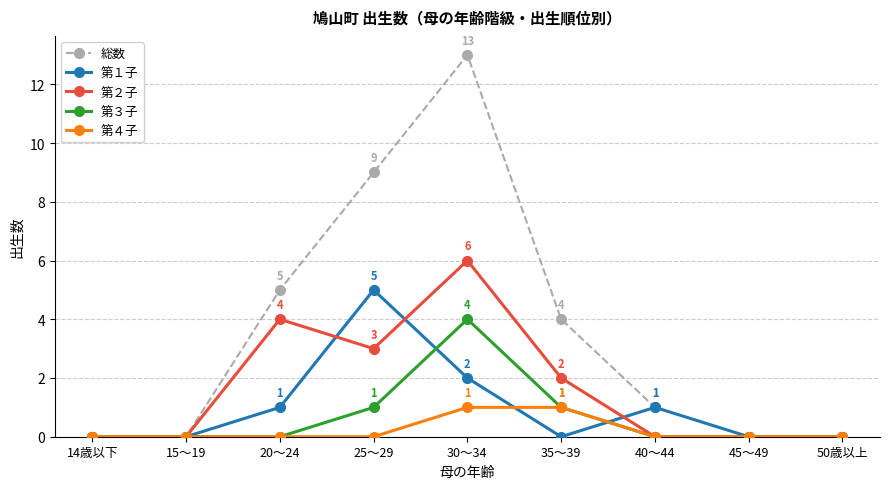

What is the difference between the 第１子 values at 45～49 and 25～29?

5